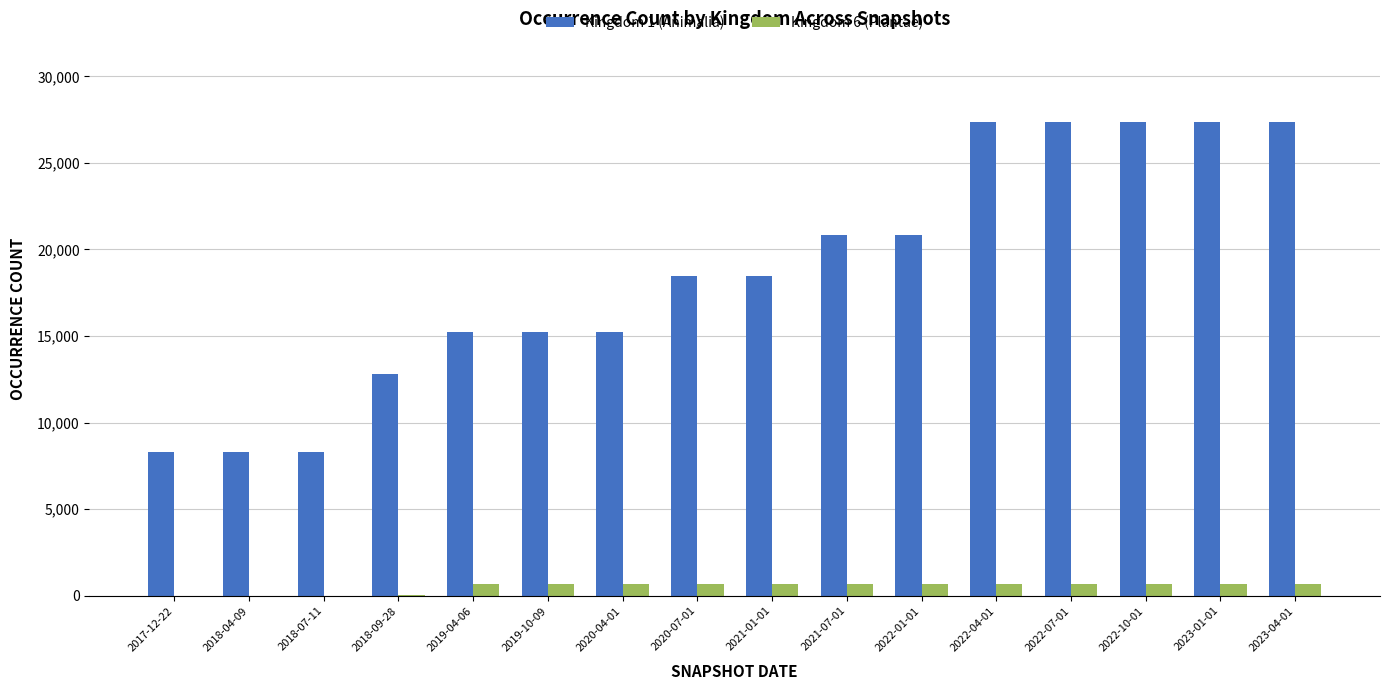

Between 2018-07-11 and 2023-04-01, which series saw the biggest shift?

Kingdom 1 (Animalia)